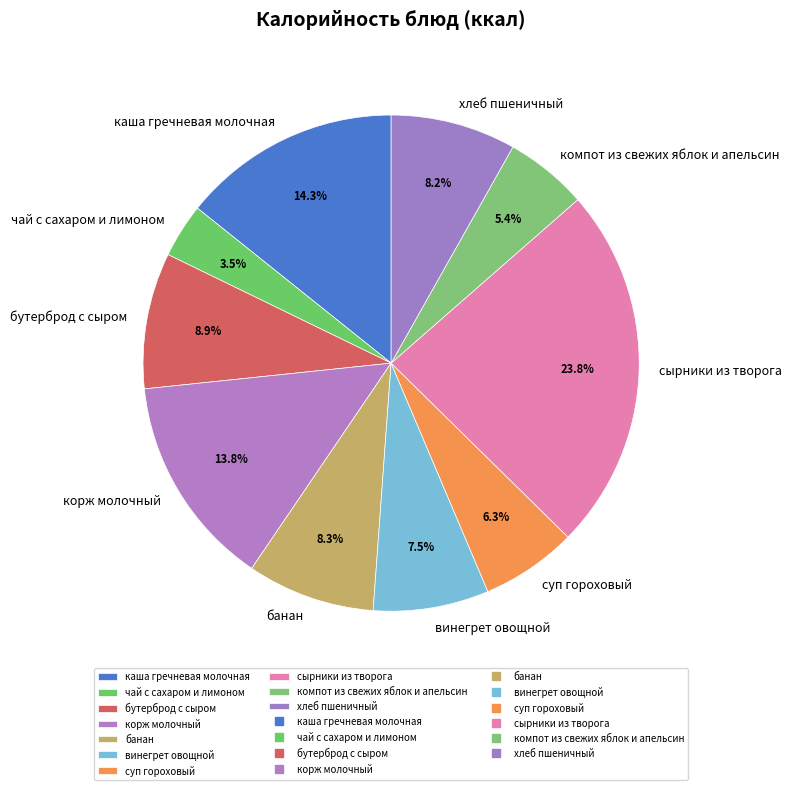

Is there any slice that represents more than half of the pie?

No